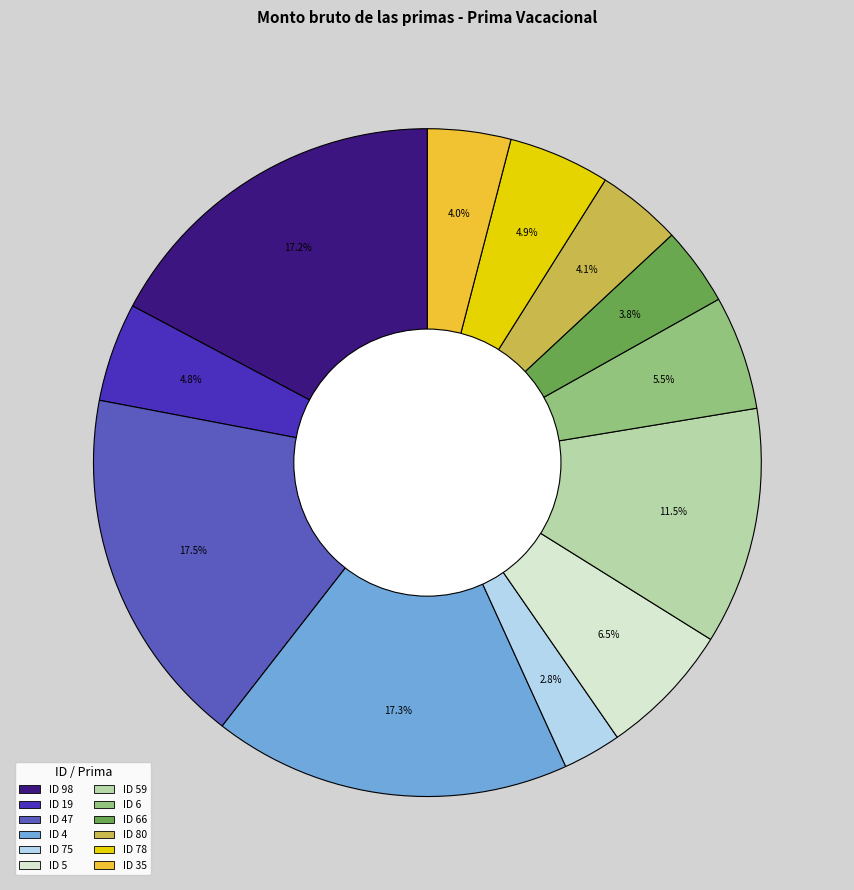

Count the number of slices in the pie.

12